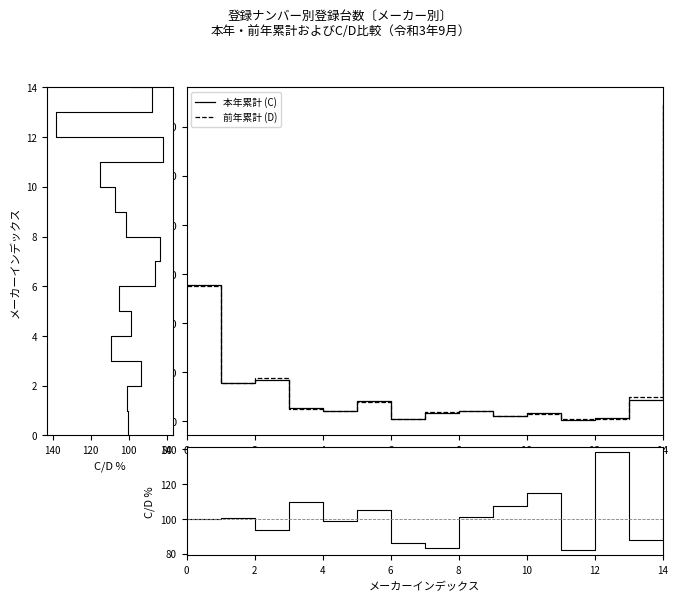

What is the spread (max minus min) of values at 13?

2391.2